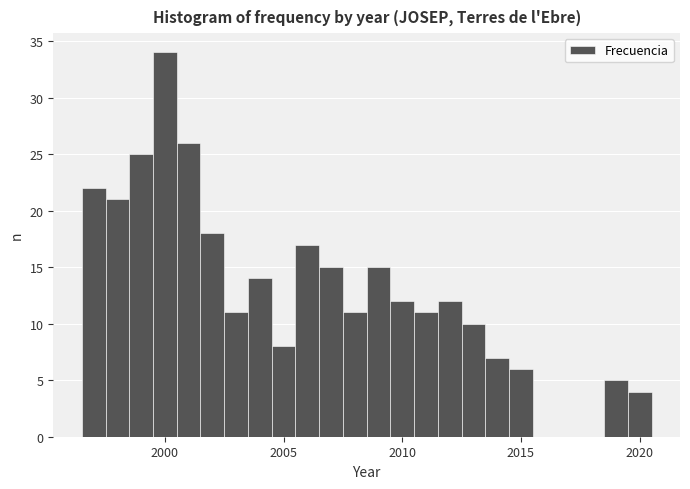

Read against the x-axis, roughly where is the centre of the tallest bar?

2000.0